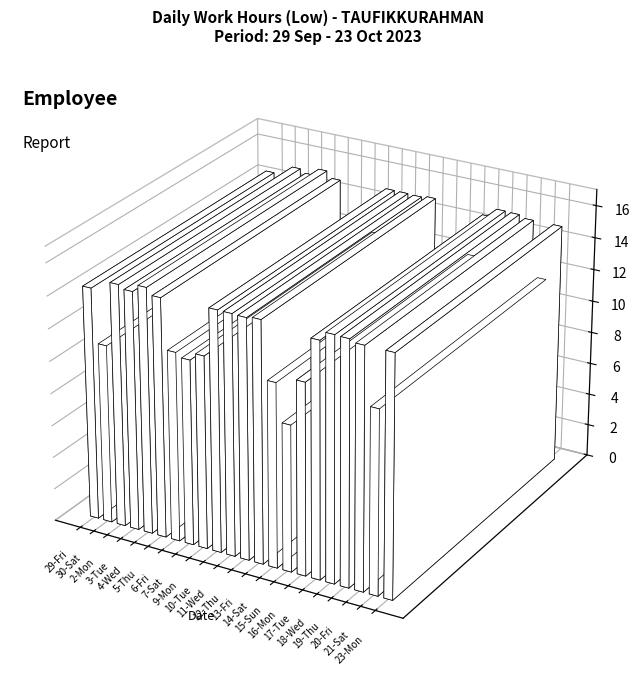

Which label corresponds to the largest value in the chart?

4-Wed